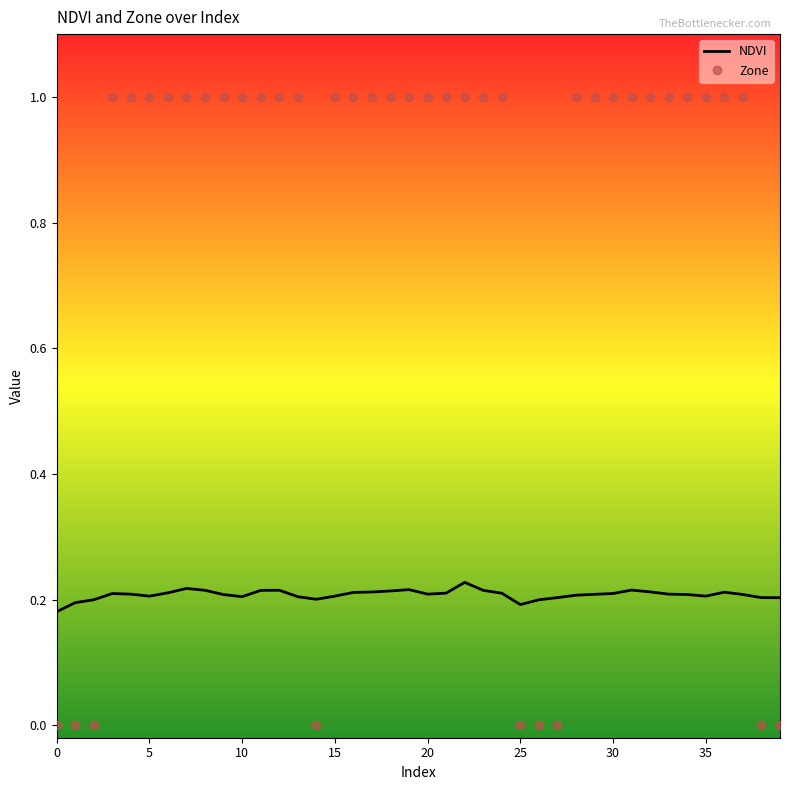

What is the greatest value displayed?

1.0